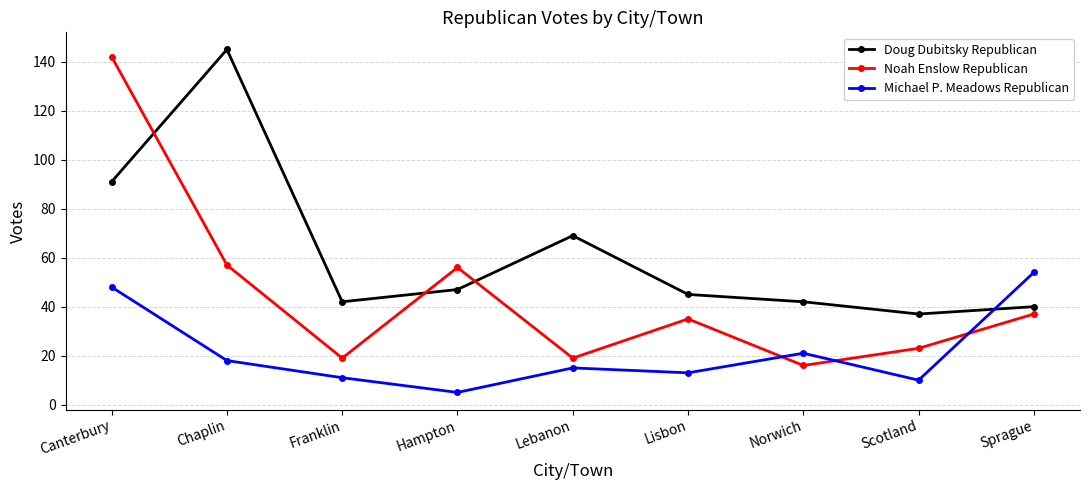

What is the lowest value of the Noah Enslow Republican series?

16